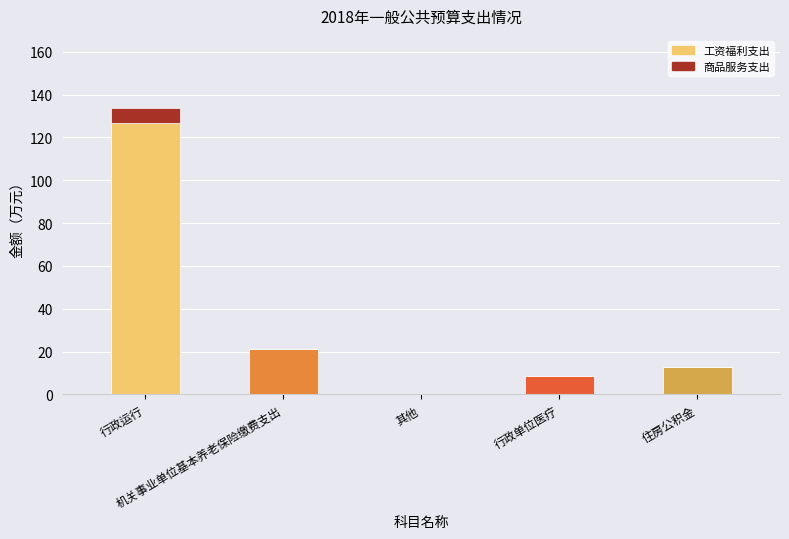

What is the total value across all series at 机关事业单位基本养老保险缴费支出?

21.4